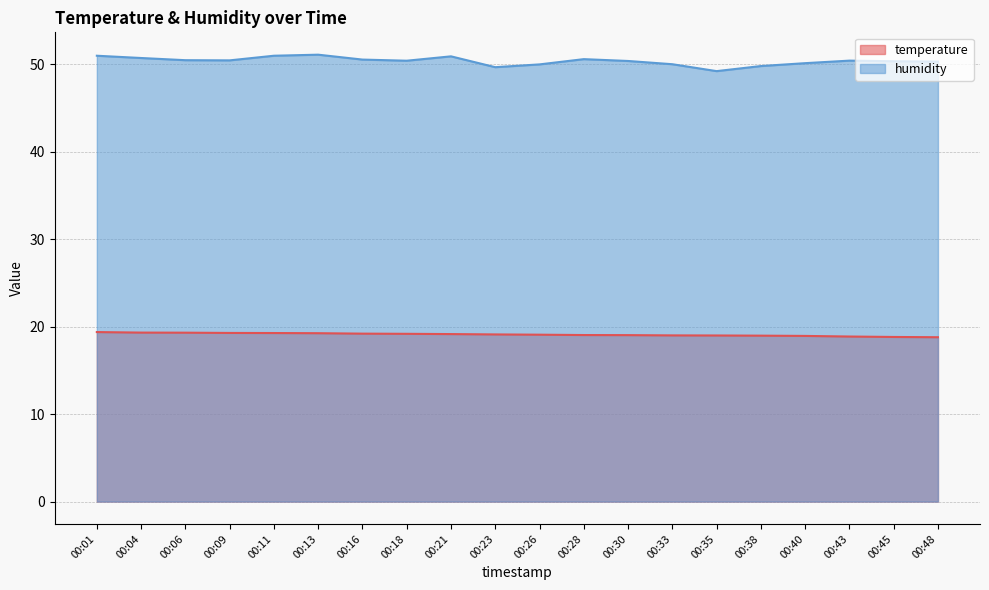

What is the sum of the temperature values at 00:35 and 00:01?

38.4